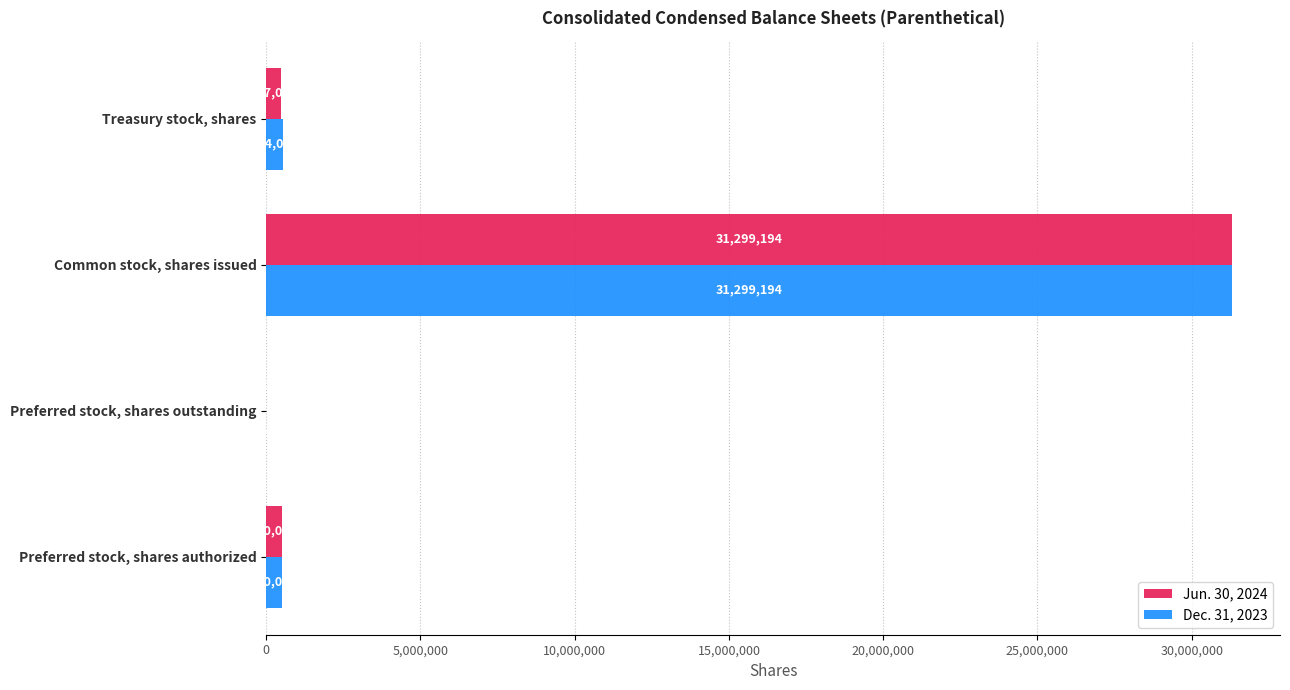

At which category is the sum across all series the highest?

Common stock, shares issued